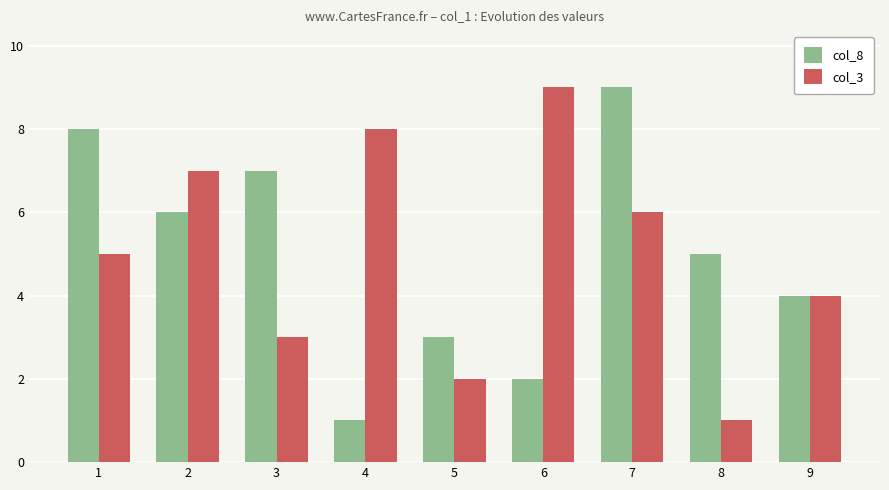

What are all the series names shown in the legend?

col_8, col_3